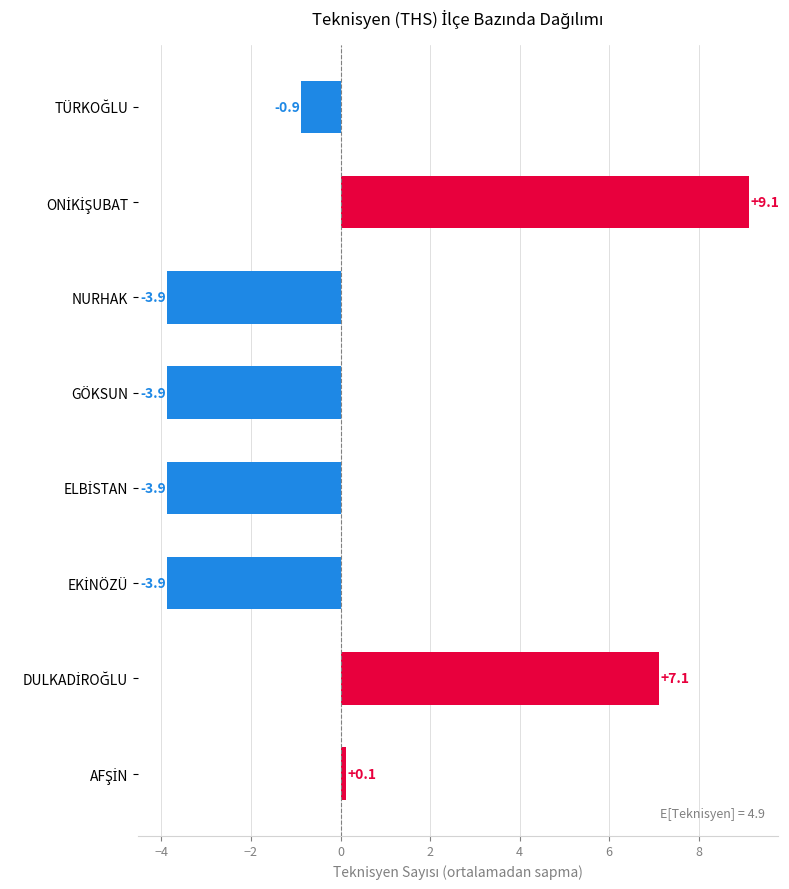

How many bars are there in total?

8